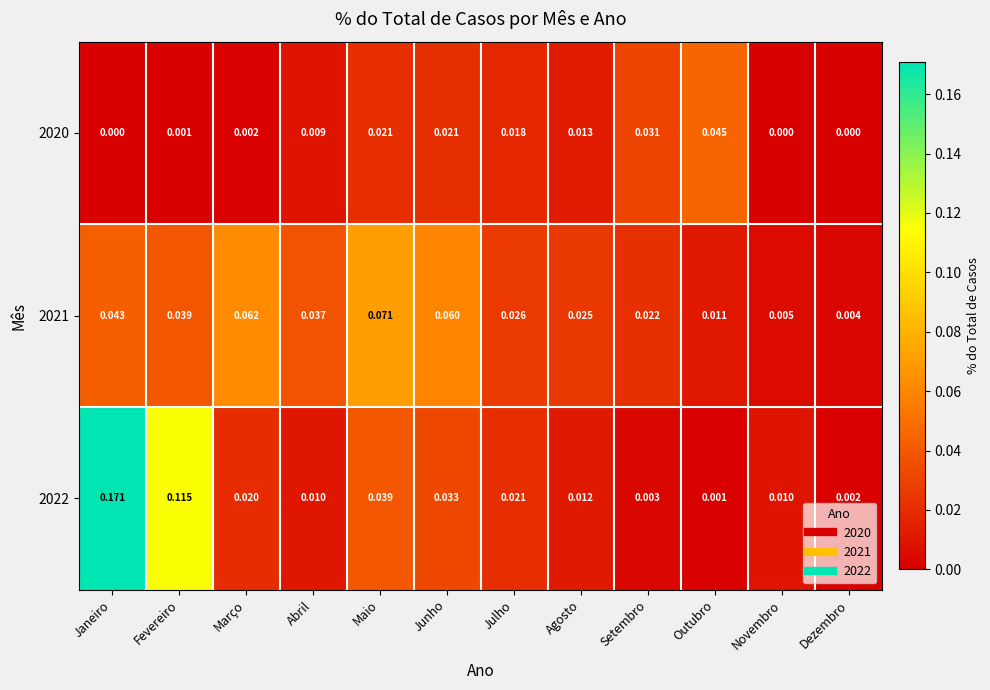

At which category is the sum across all series the highest?

Janeiro